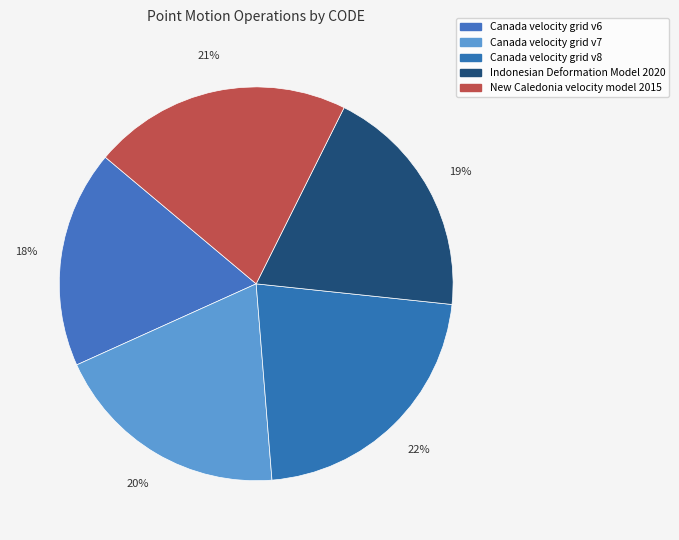

How much of the chart is everything except Canada velocity grid v8?

78.0%